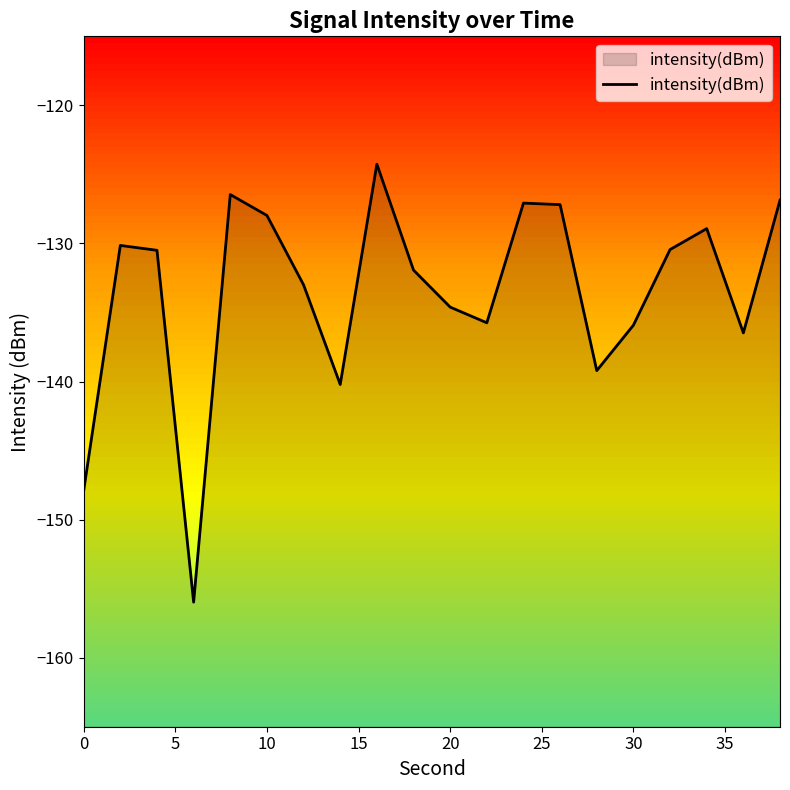

True or false: intensity(dBm) has a value of -135.9 at 30.

True